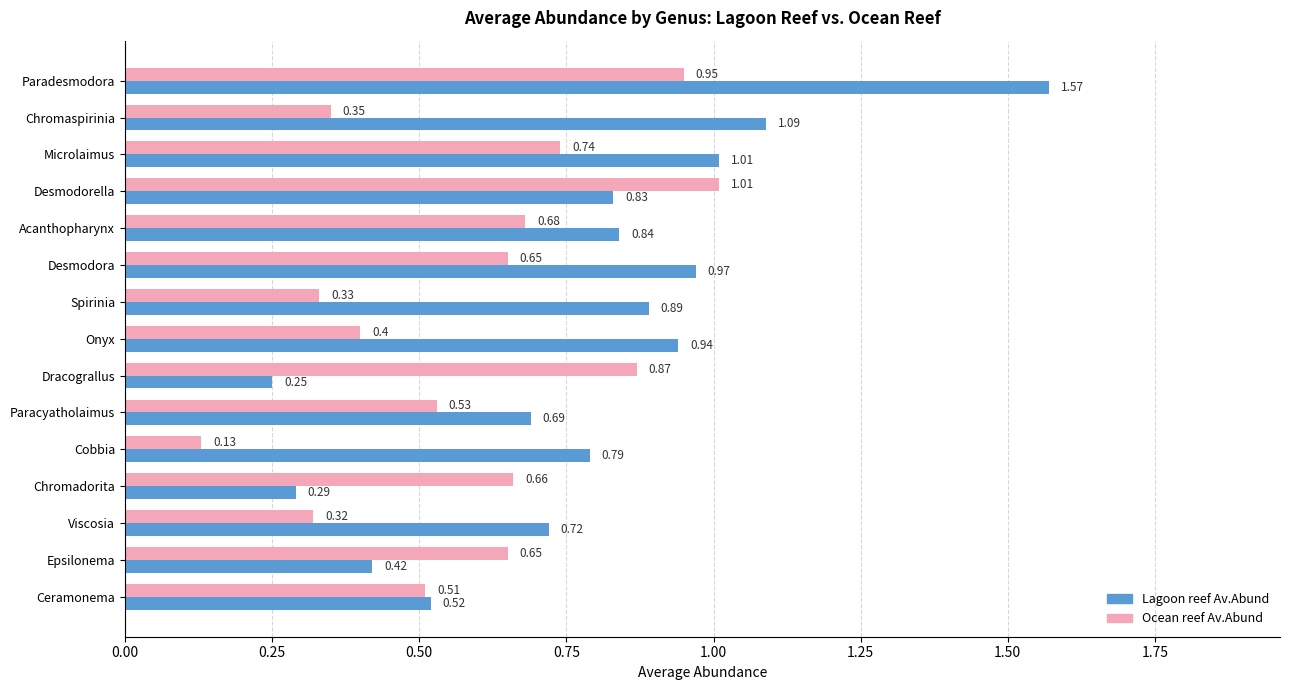

How many categories are shown in the chart?

15